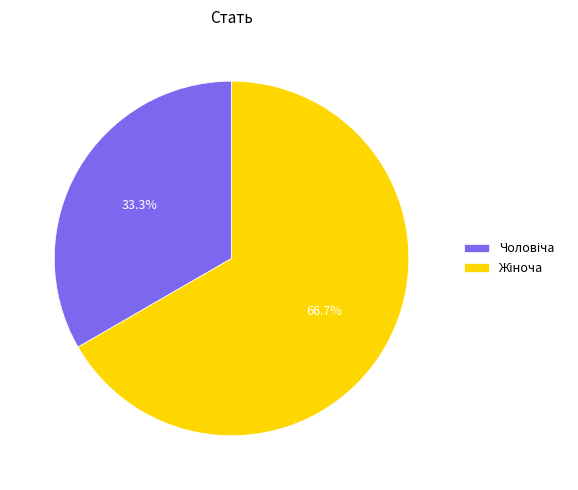

Does any single category account for the majority?

Yes